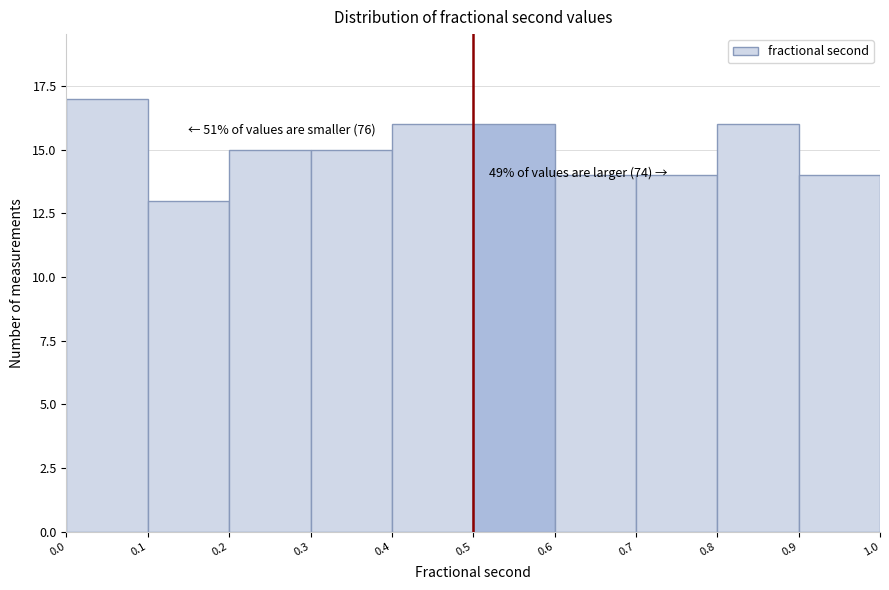

Over which range of the x-axis is the bar tallest?

0.0 to 0.1